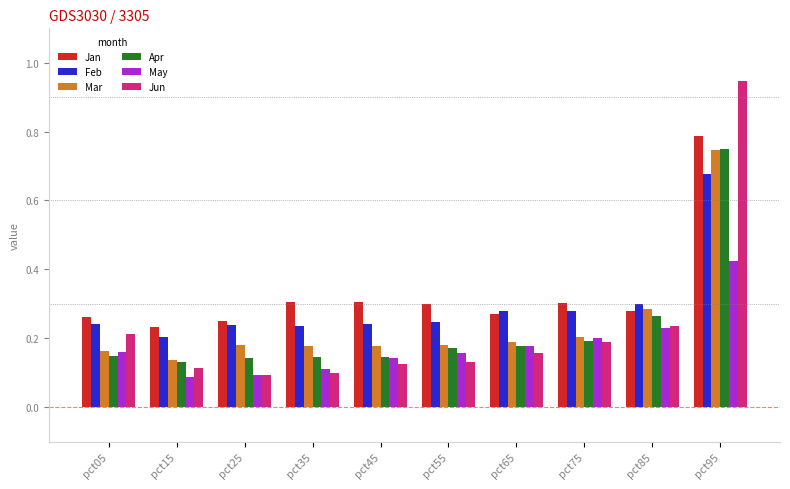

Count the Apr values in the range 0 to 1.

10